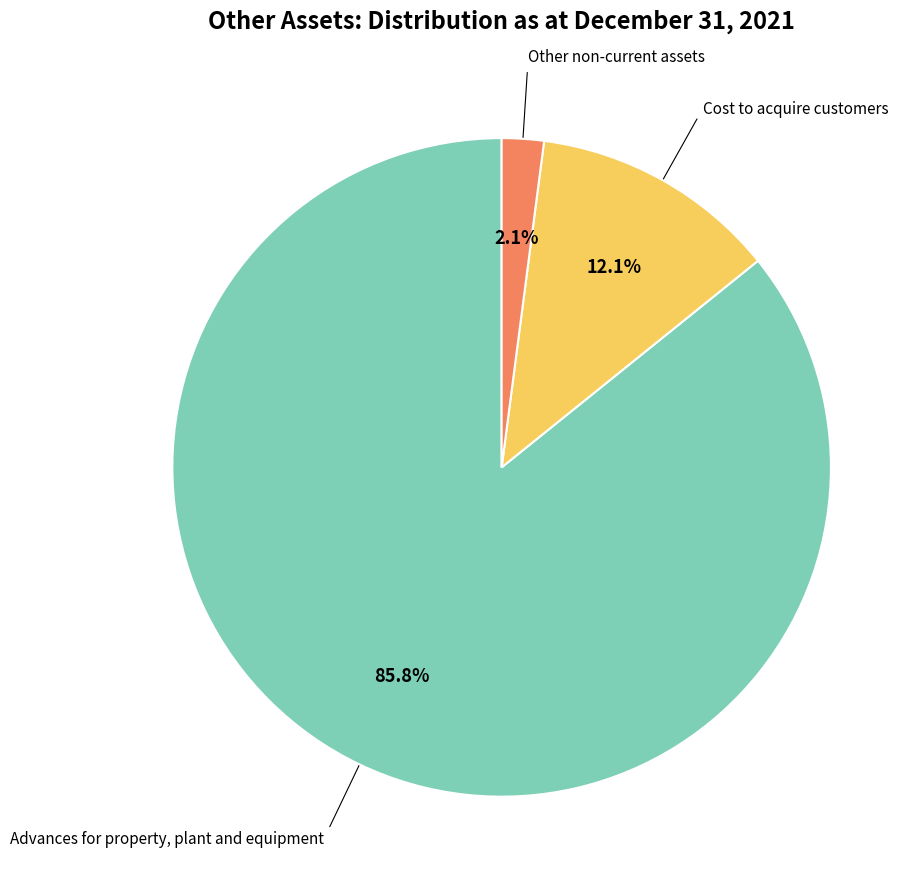

To the nearest percent, what is the difference between the largest and smallest slice percentages?

84%